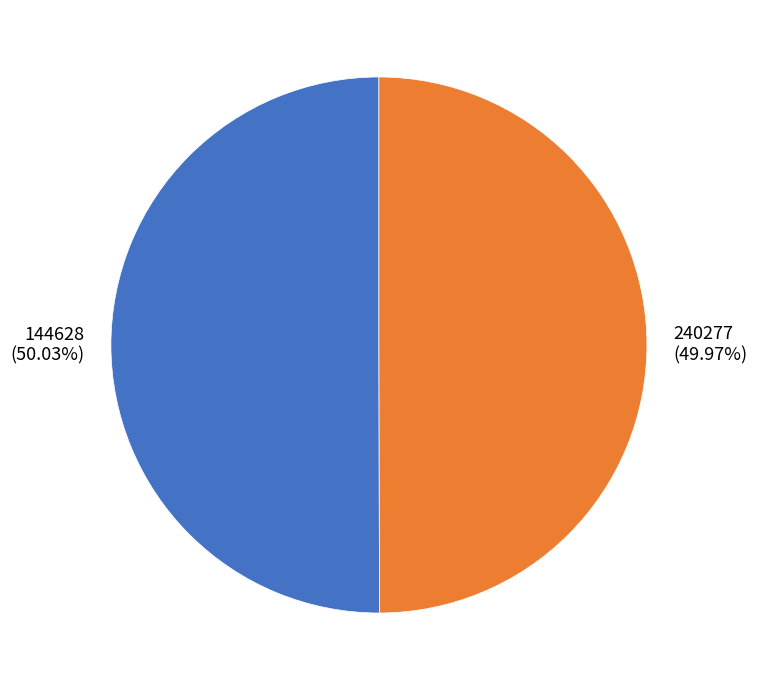

Is the sum of 144628 and 240277 greater than half?

Yes